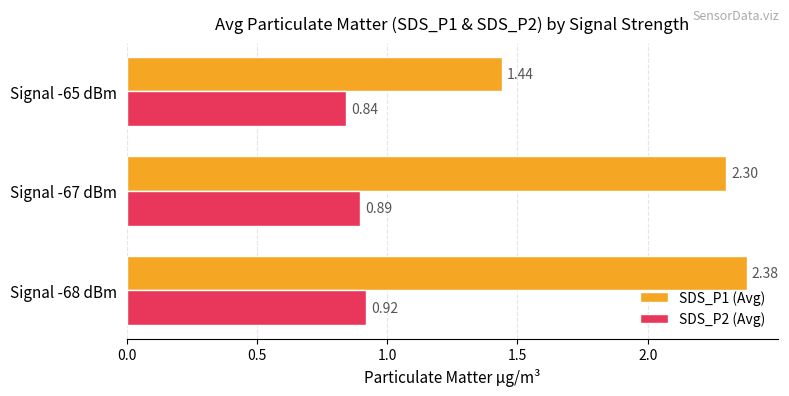

What is the sum of the SDS_P2 (Avg) values at Signal -67 dBm and Signal -68 dBm?

1.8